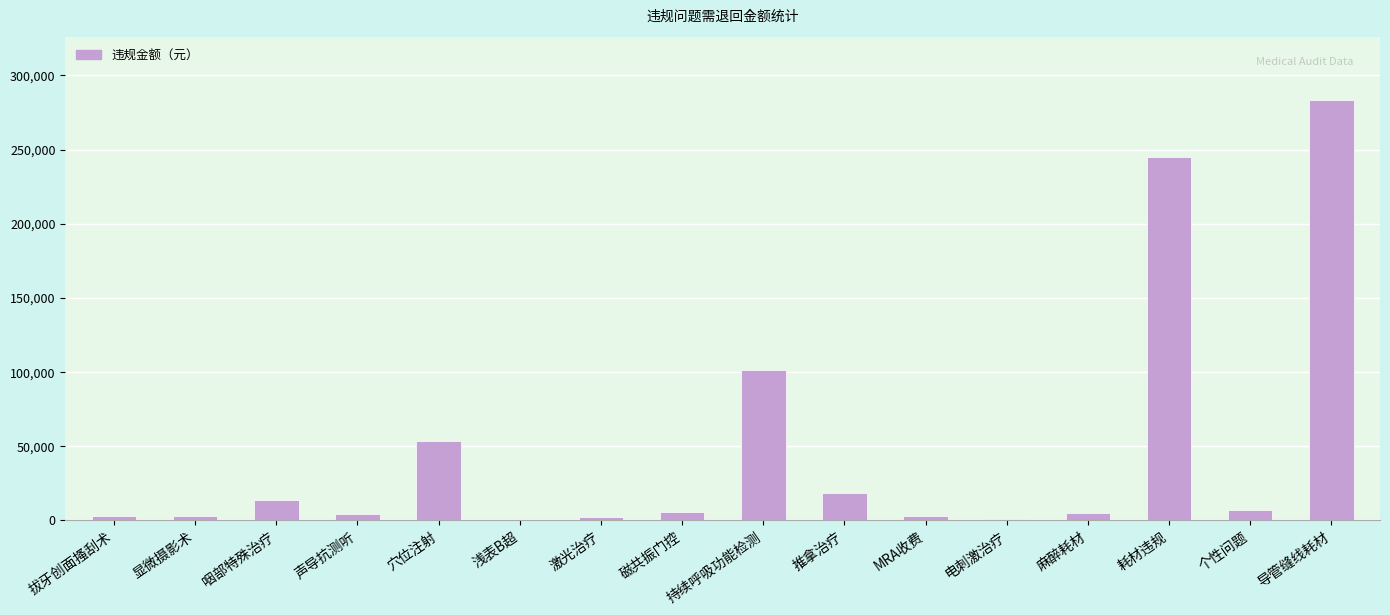

Which label corresponds to the largest value in the chart?

导管缝线耗材